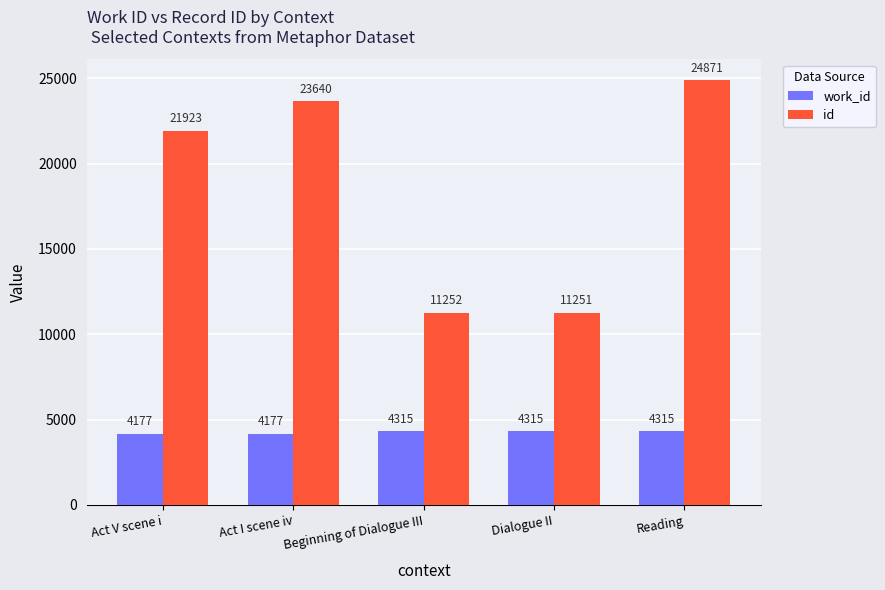

Which label corresponds to the largest value in the chart?

Reading